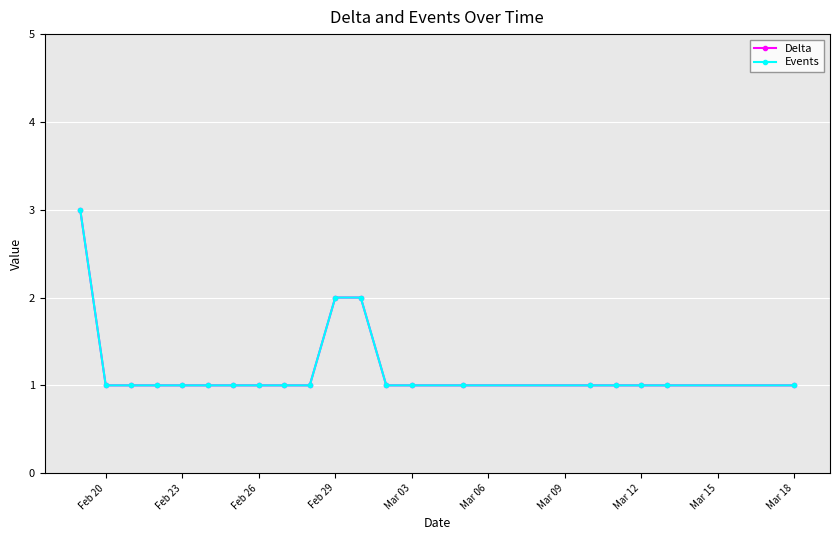

True or false: Delta has more than 1 points higher than both neighbors.

False